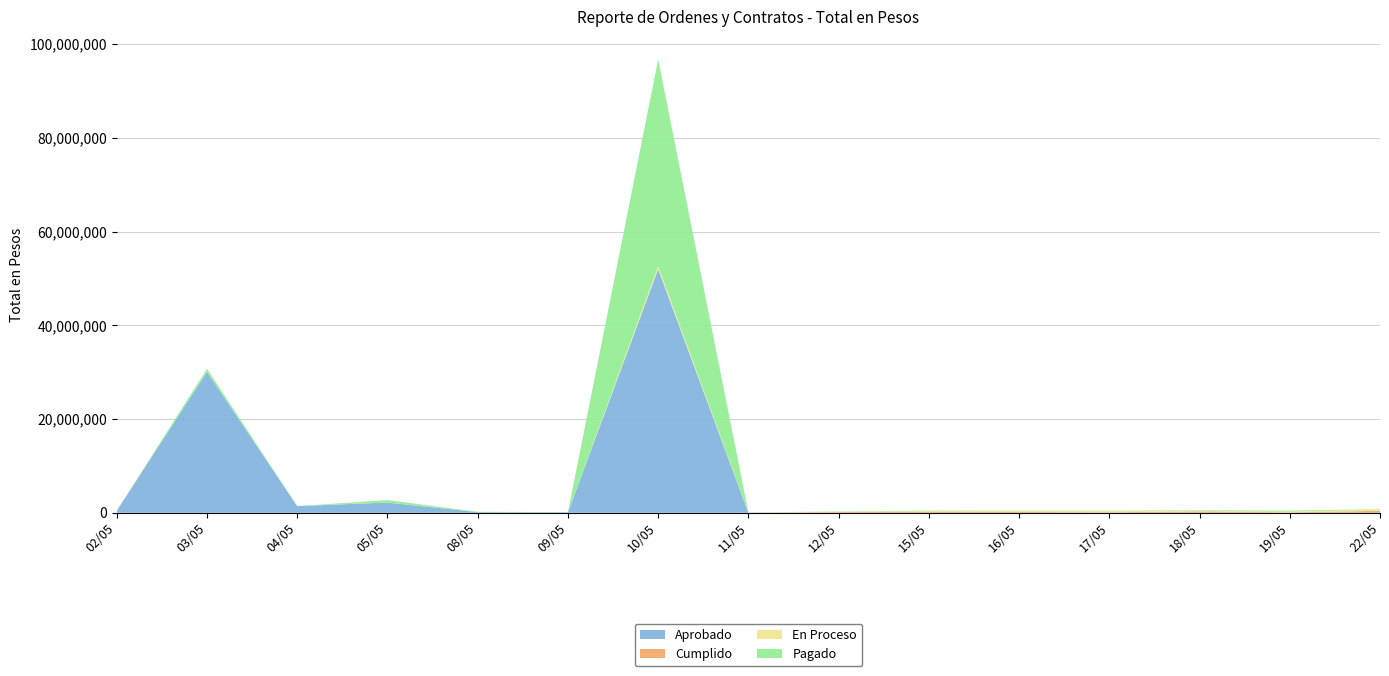

Reading right to left, extract all data points from this chart.

Aprobado: 0	0	0	0	0	0	0	32134	51979018	109535	142549	2181830	1418763	30064390	437560
Cumplido: 420000	75000	310000	95000	180000	220000	150000	0	0	0	0	0	0	0	0
En Proceso: 250000	180000	95000	310000	200000	140000	85000	29749	618792	0	0	0	0	0	0
Pagado: 85000	210000	130000	55000	75000	110000	65000	0	44137440	42200	63796	531000	0	661414	0